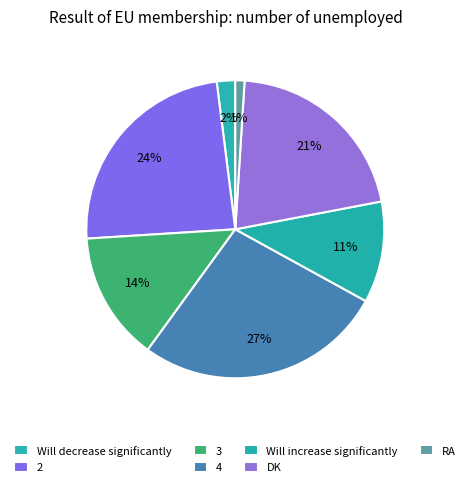

To the nearest percent, what is the difference between the Will increase significantly and 4 slice percentages?

16%